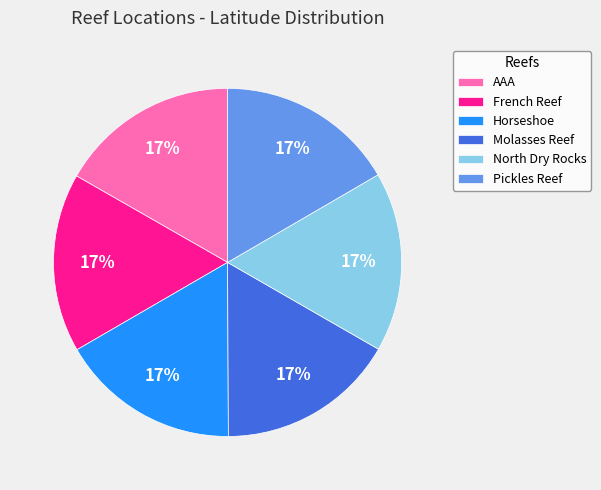

Approximately how many times larger is the value at Molasses Reef compared to AAA?

1.0